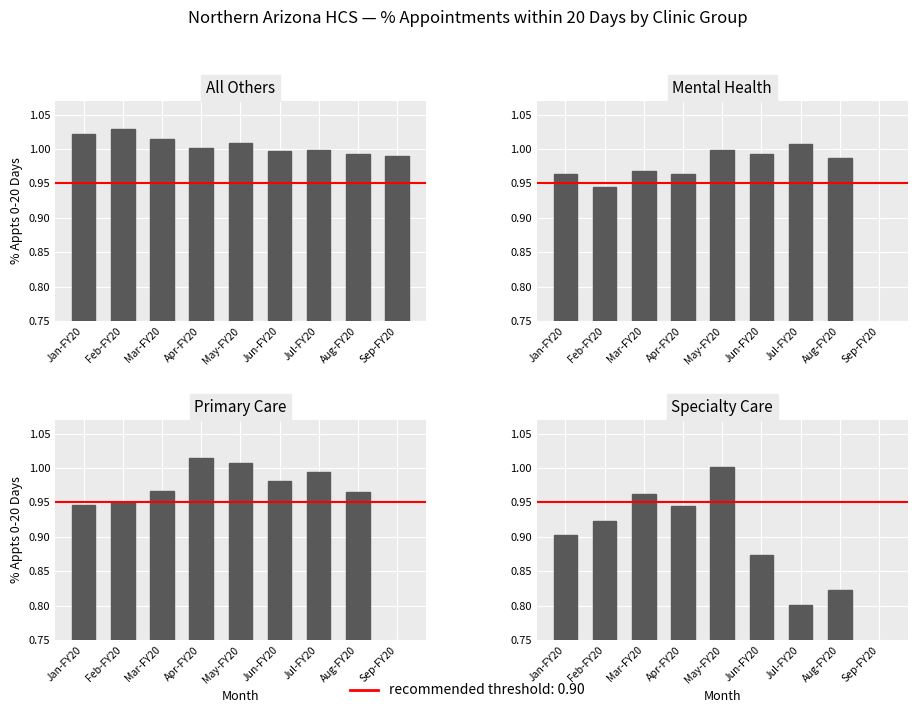

Is the value of Primary Care at Jul-FY20 greater than the value of Specialty Care at Apr-FY20?

Yes